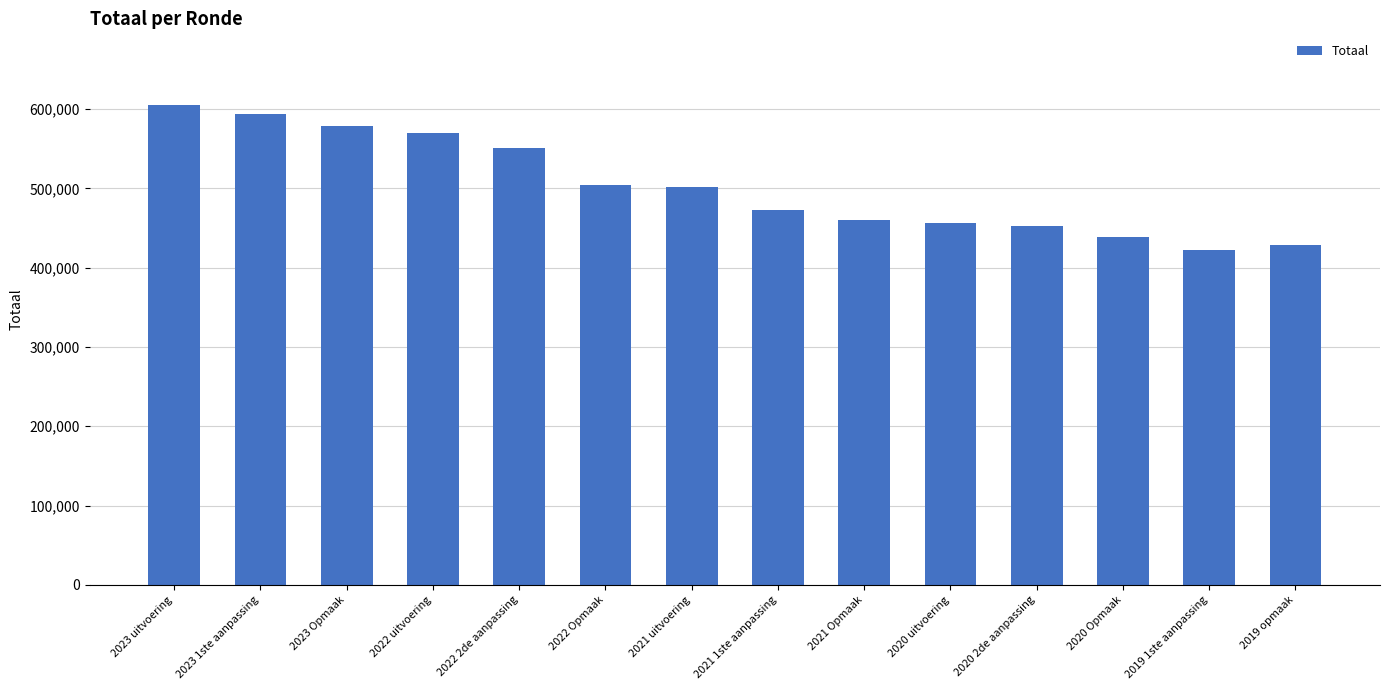

Where is the data nearest to the value 513818?

2022 Opmaak